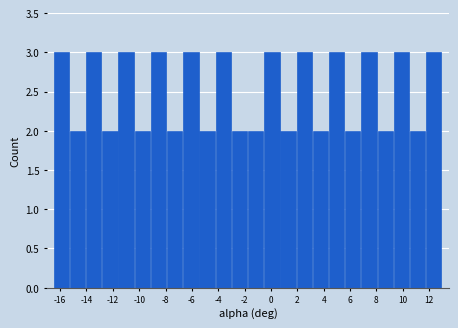

Reading left to right, list every bar in this chart as the range it spans on the x-axis followed by its height. Neither the bar edges nor the heights are printed on the chart, so give them approximately, as read against the axes.

-16.4 to -15.2: 3
-15.2 to -14.0: 2
-14.0 to -12.8: 3
-12.8 to -11.6: 2
-11.6 to -10.4: 3
-10.4 to -9.2: 2
-9.2 to -7.8: 3
-7.8 to -6.6: 2
-6.6 to -5.4: 3
-5.4 to -4.2: 2
-4.2 to -3.0: 3
-3.0 to -1.8: 2
-1.8 to -0.6: 2
-0.6 to 0.8: 3
0.8 to 2.0: 2
2.0 to 3.2: 3
3.2 to 4.4: 2
4.4 to 5.6: 3
5.6 to 6.8: 2
6.8 to 8.0: 3
8.0 to 9.4: 2
9.4 to 10.6: 3
10.6 to 11.8: 2
11.8 to 13.0: 3